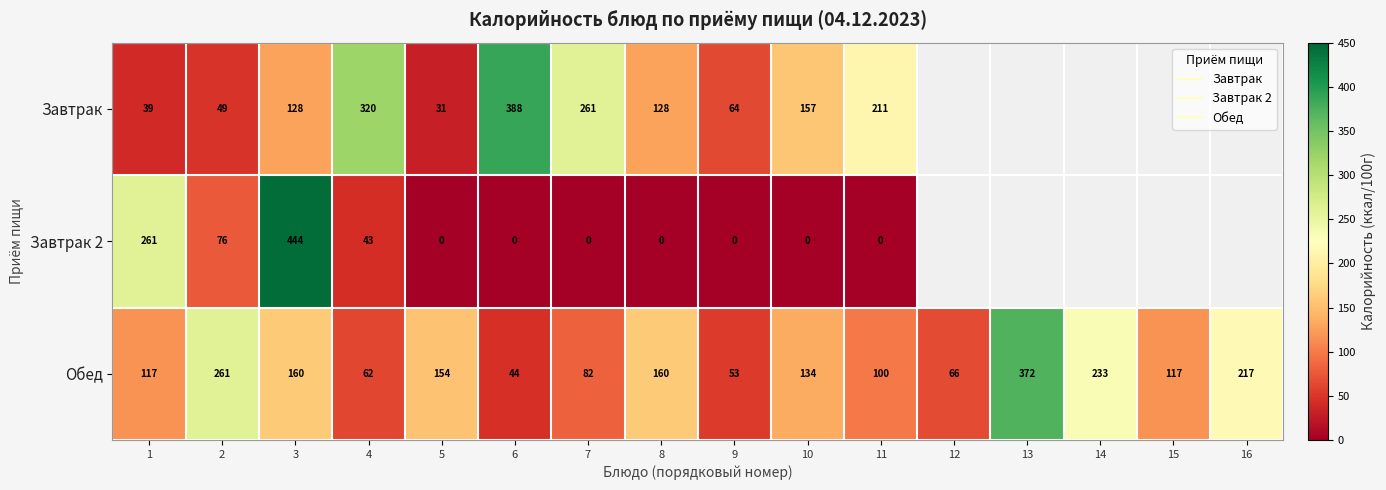

The Завтрак series shows 261.0 at 7. True or false?

True